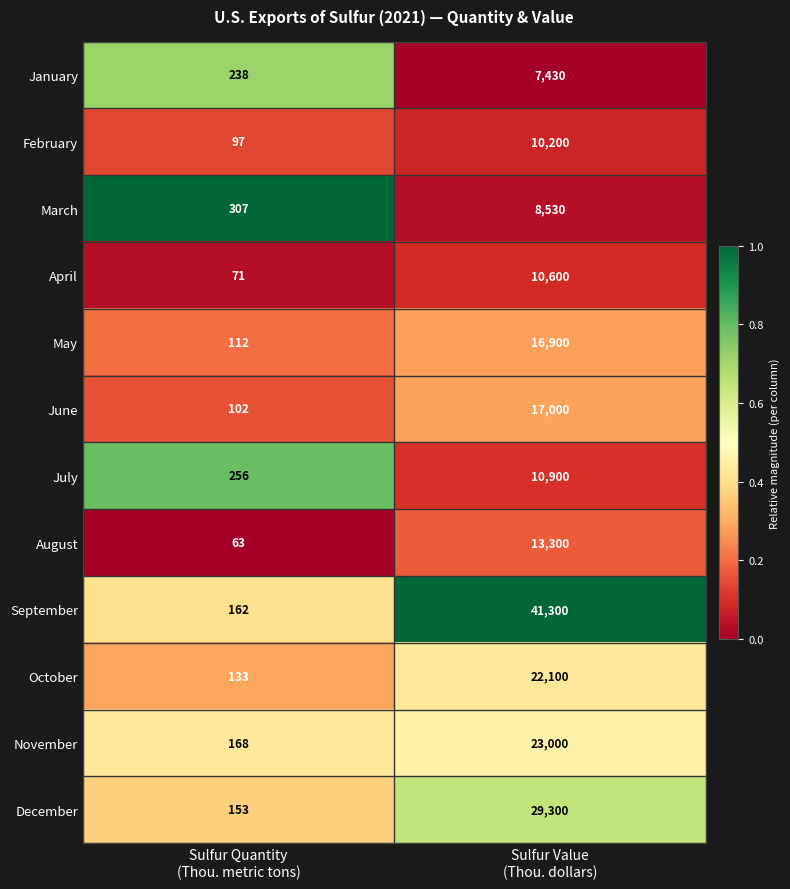

What is the maximum value for January?

7430